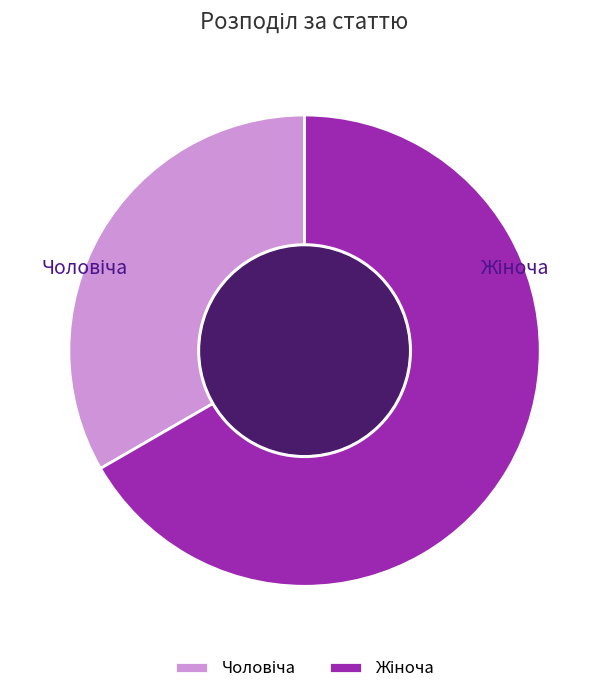

Is there any slice that represents more than half of the pie?

Yes